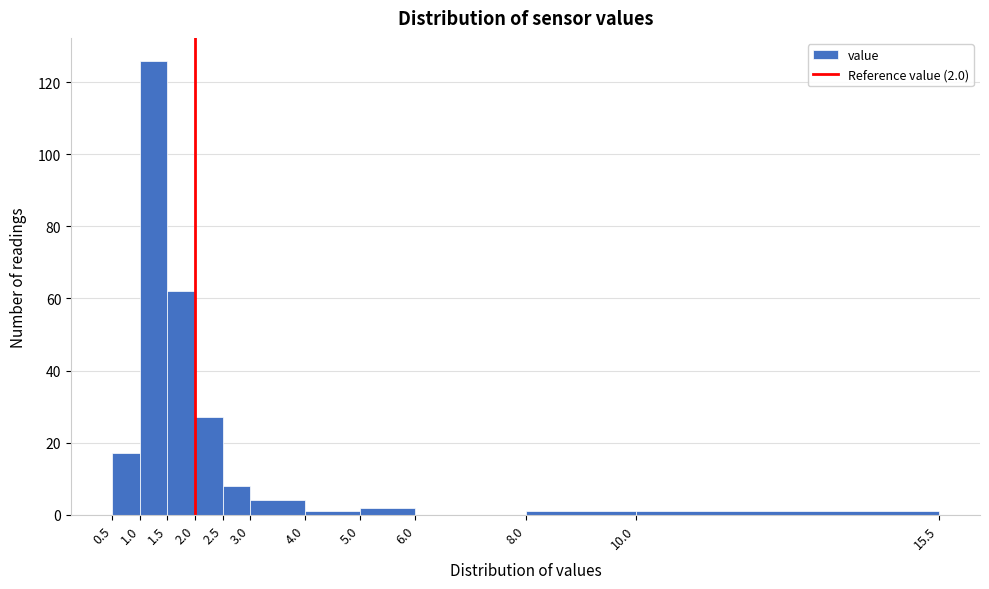

Which range on the x-axis has the tallest bar?

1.0 to 1.5